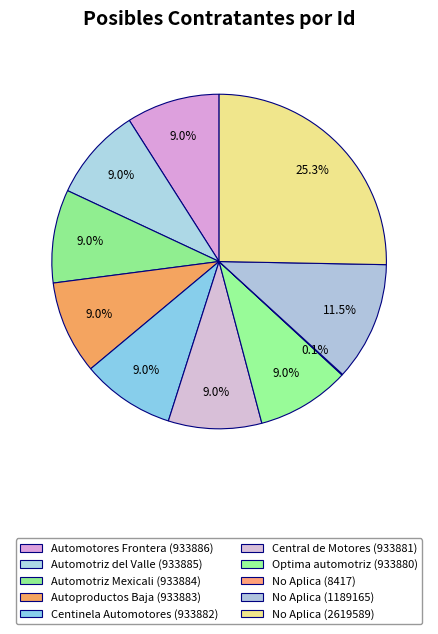

Which category has the smallest portion of the pie?

No Aplica (8417)